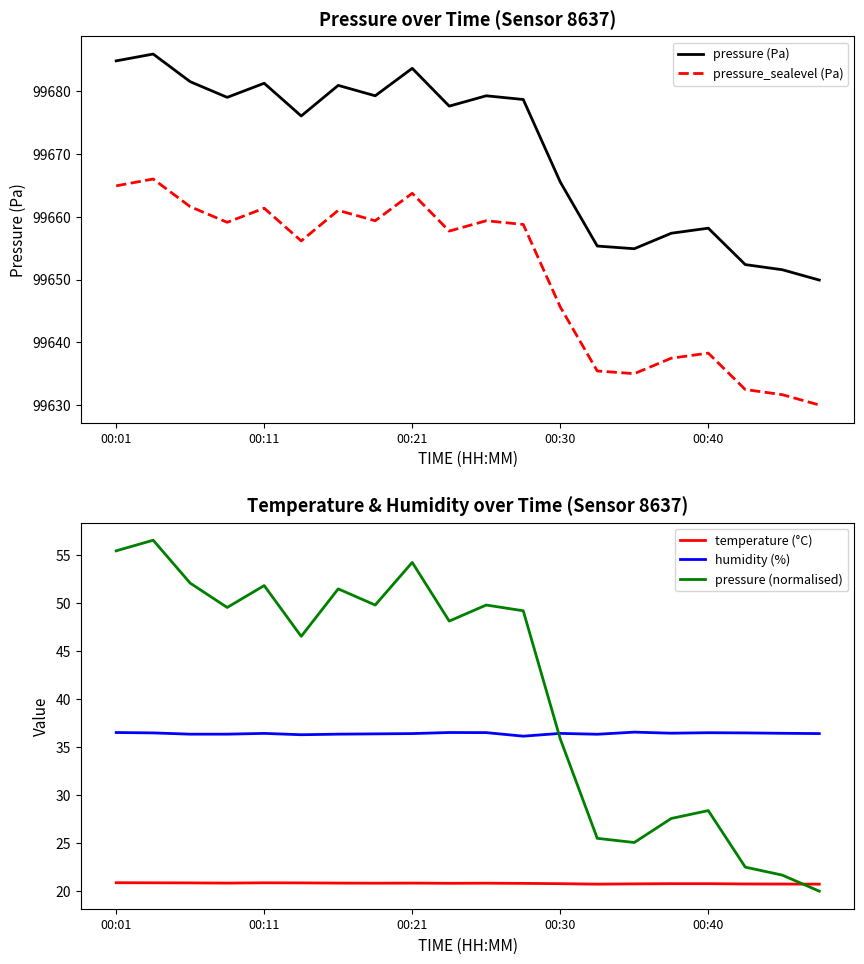

What value does the pressure (Pa) series have at 00:40?

99658.2